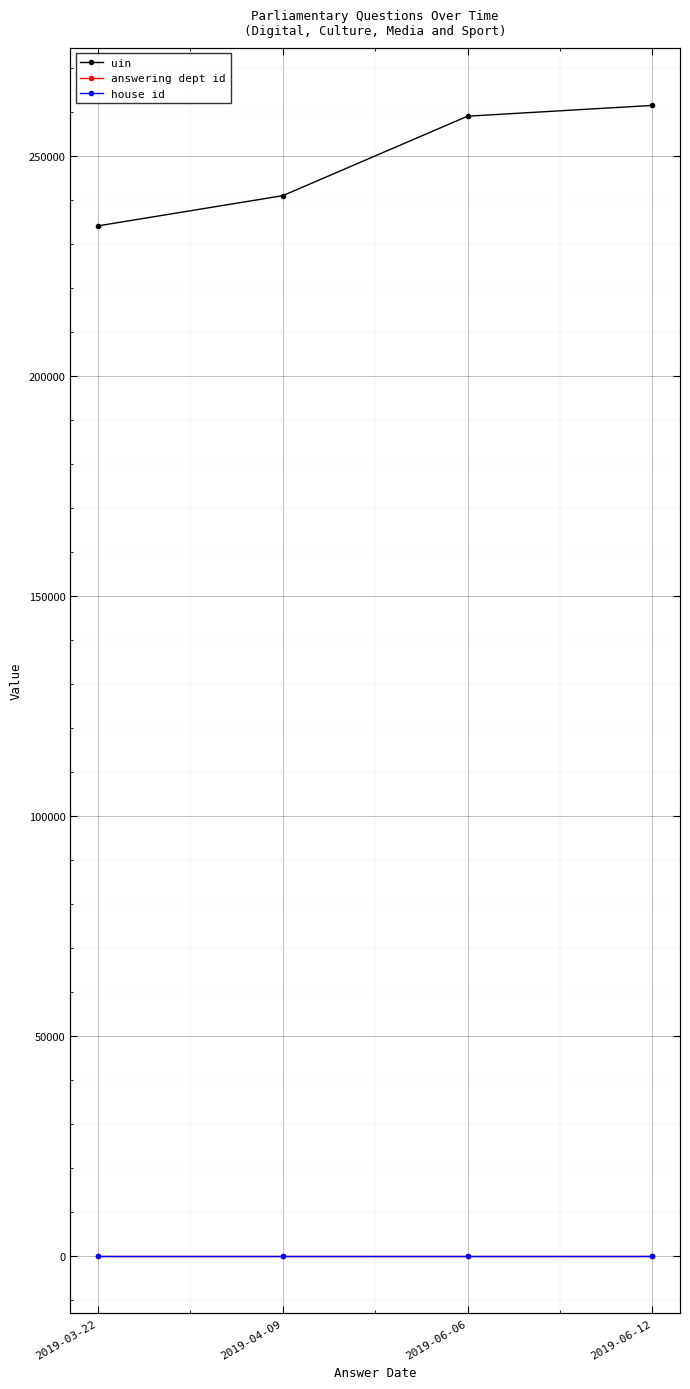

True or false: house id and answering dept id cross at least once.

False